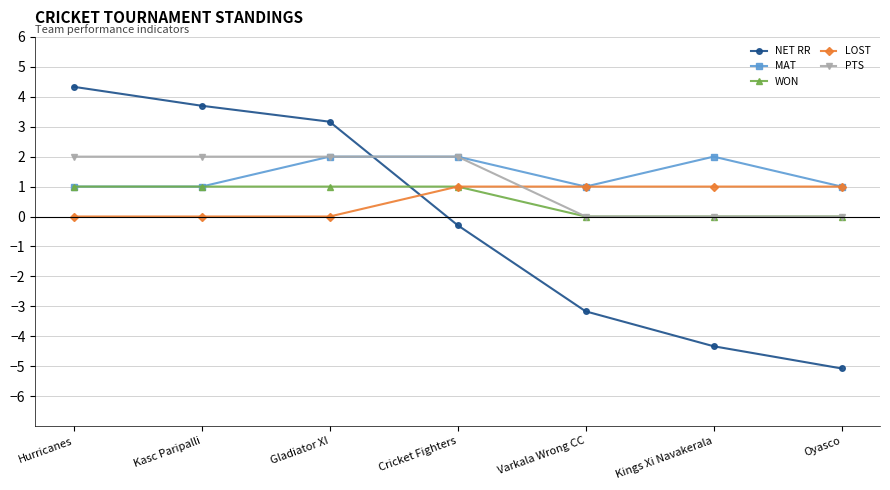

Which series has the largest range (max minus min)?

NET RR